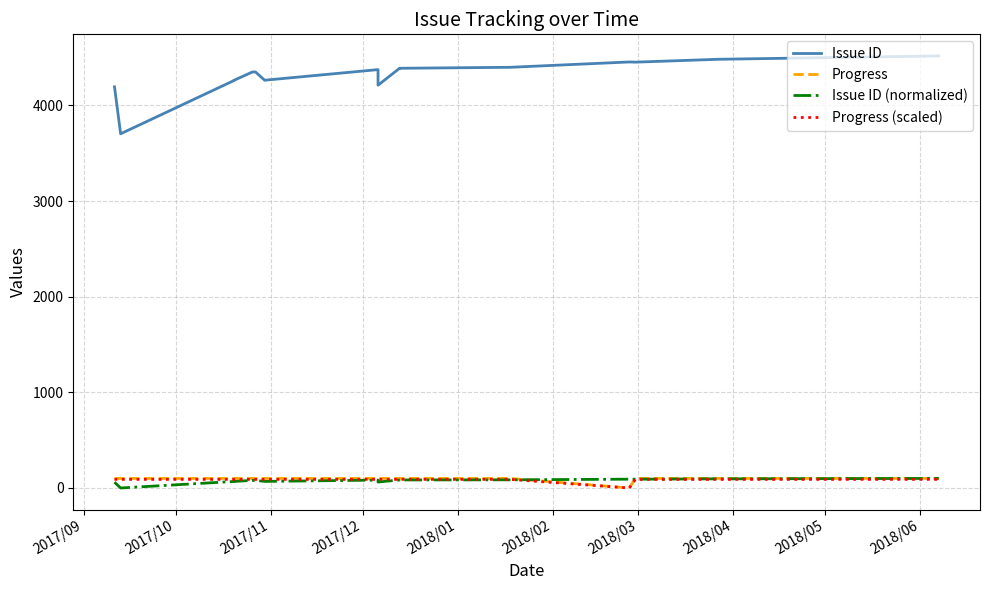

Where is Issue ID (normalized) nearest to the value 50?

2017/09